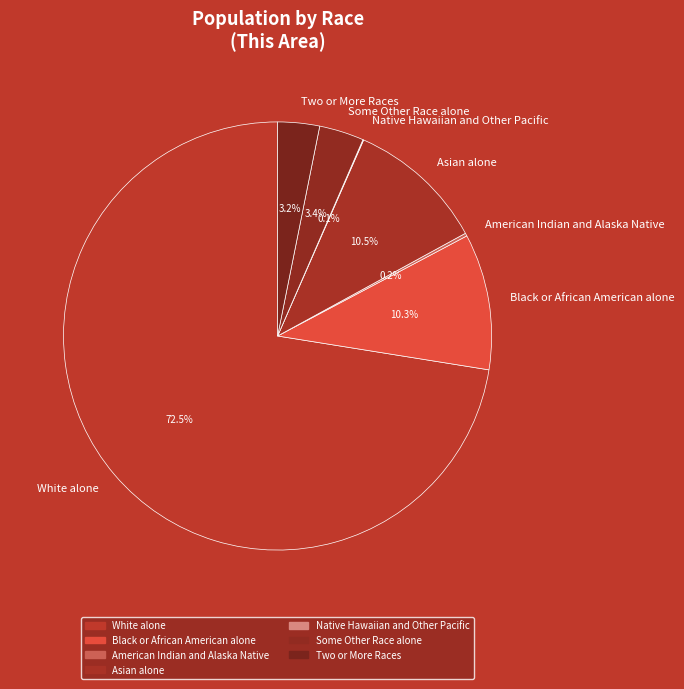

Which slice is the largest?

White alone